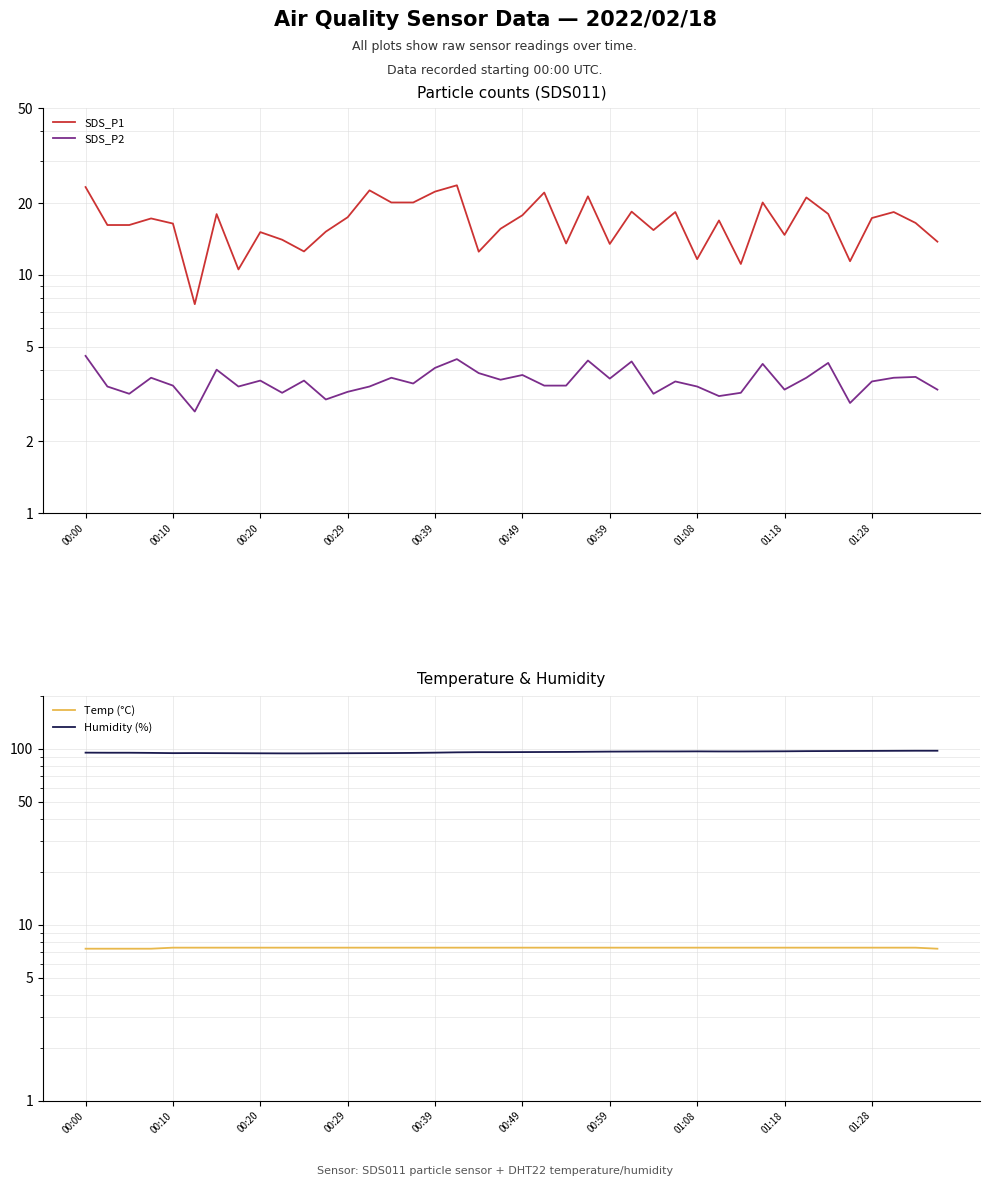

What is the difference between the maximum and minimum values in the SDS_P2 series?

1.9